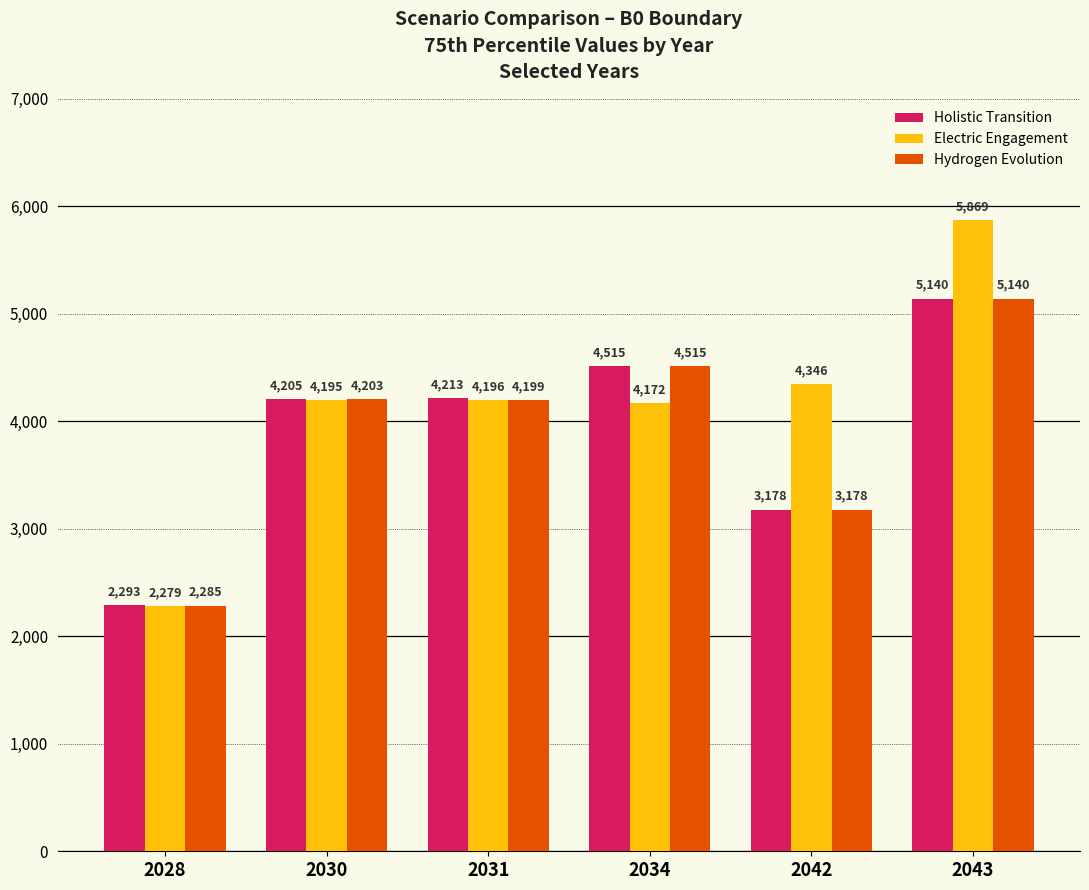

How many data points does each series have?

6